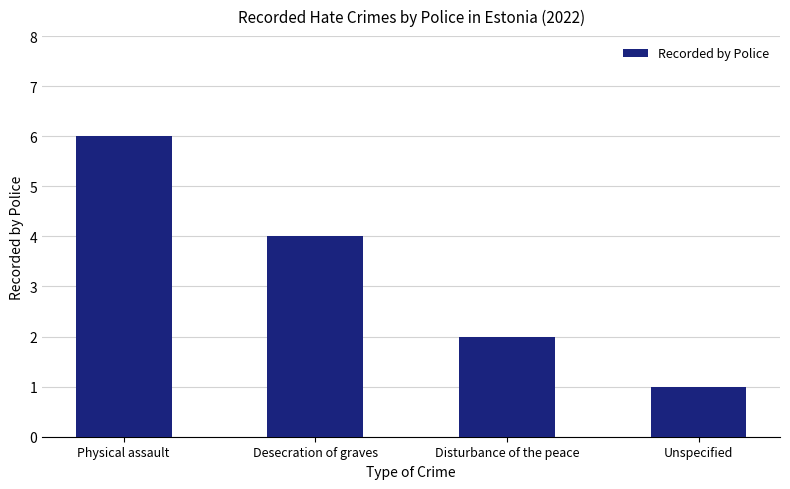

The chart shows a value of 4 at Desecration of graves. True or false?

True